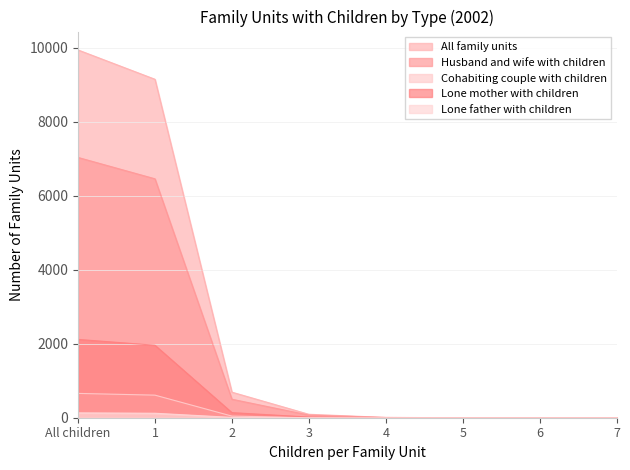

Reading left to right, transcribe all the data shown in this chart.

All family units: All children=9936	1=9144	2=691	3=93	4=8	5=0	6=0	7=0
Husband and wife with children: All children=7032	1=6455	2=500	3=71	4=6	5=0	6=0	7=0
Cohabiting couple with children: All children=657	1=610	2=44	3=3	4=0	5=0	6=0	7=0
Lone mother with children: All children=2116	1=1958	2=138	3=18	4=2	5=0	6=0	7=0
Lone father with children: All children=131	1=121	2=9	3=1	4=0	5=0	6=0	7=0